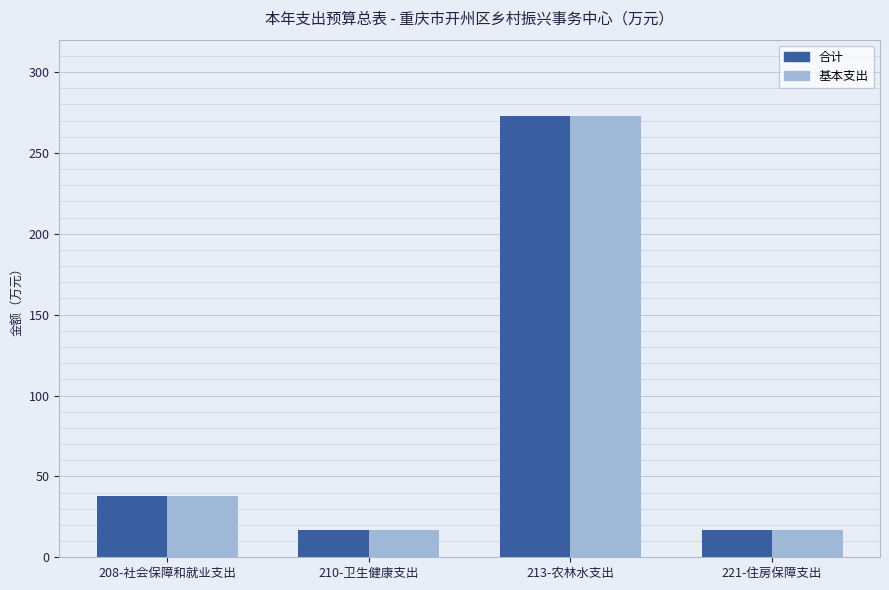

Is the value of 基本支出 at 208-社会保障和就业支出 greater than the value of 合计 at 213-农林水支出?

No